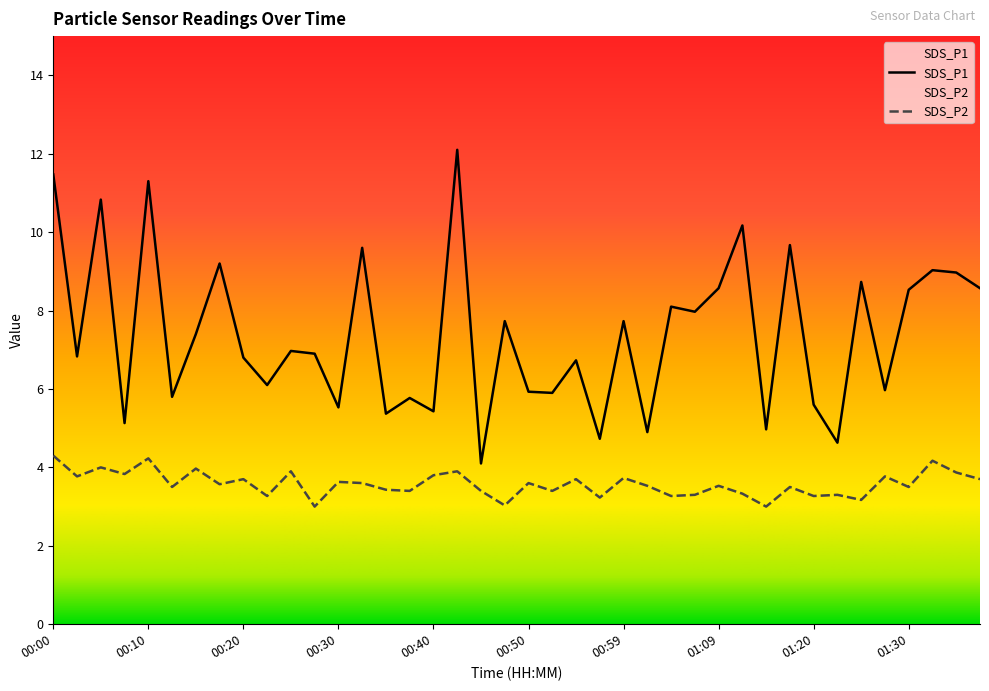

Rank the series at 01:04 from lowest to highest value.

SDS_P2, SDS_P1